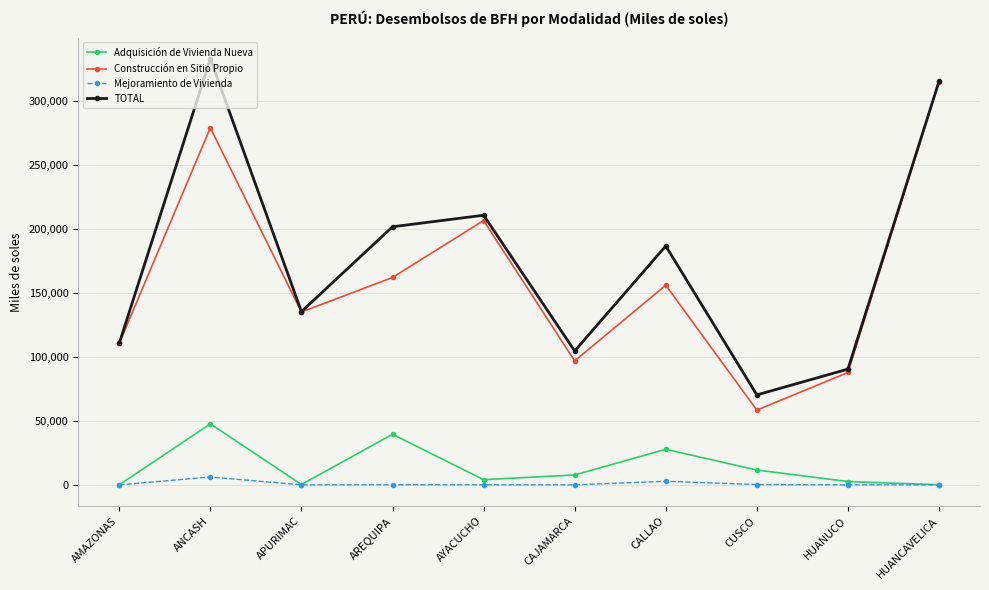

Where is the first local maximum for Mejoramiento de Vivienda?

ANCASH